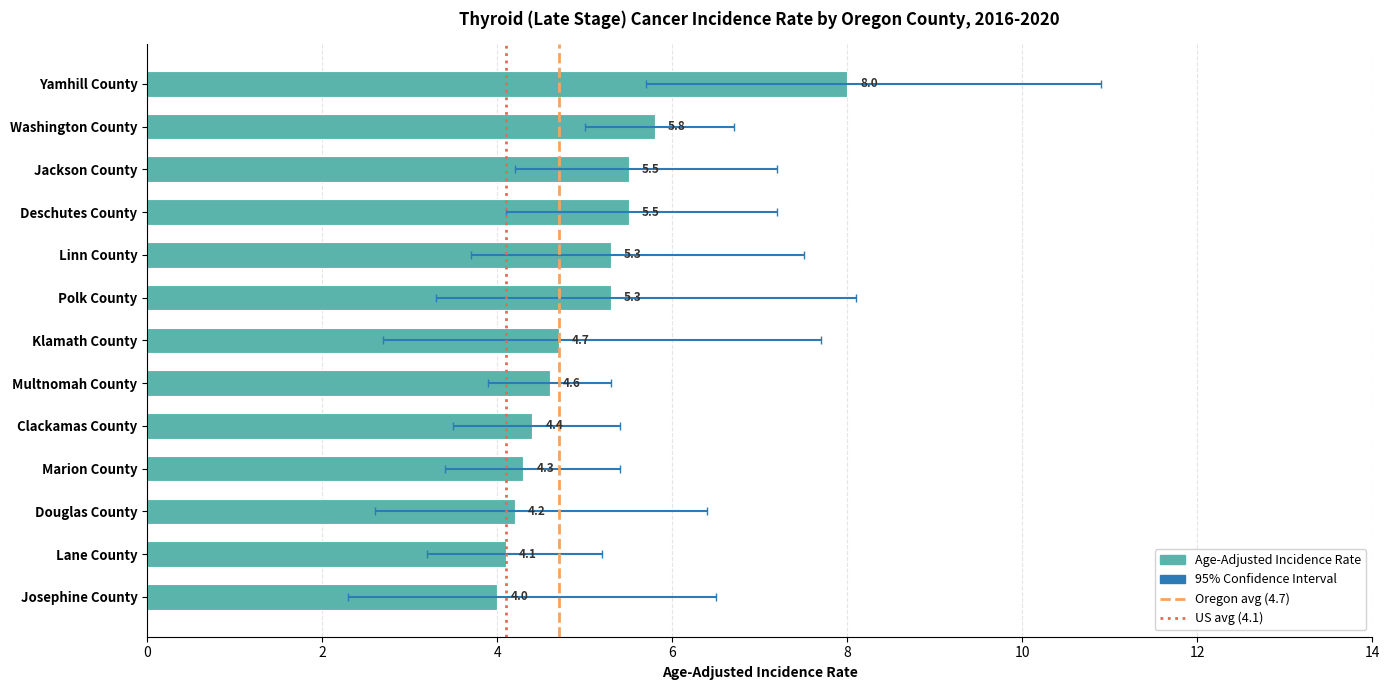

What is the label of the 8th bar from the left?

Multnomah County